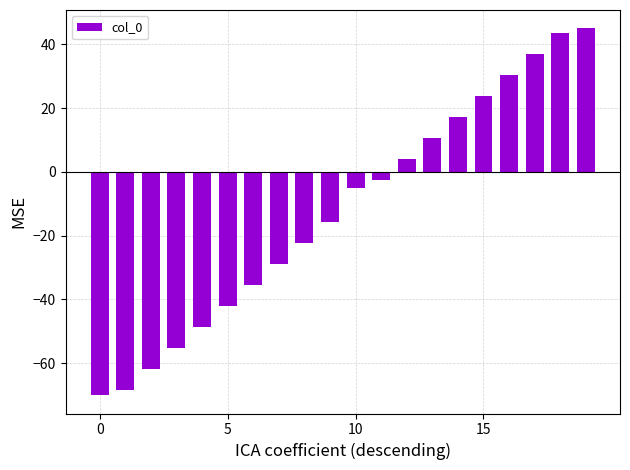

What is the minimum value shown in the chart?

-70.0